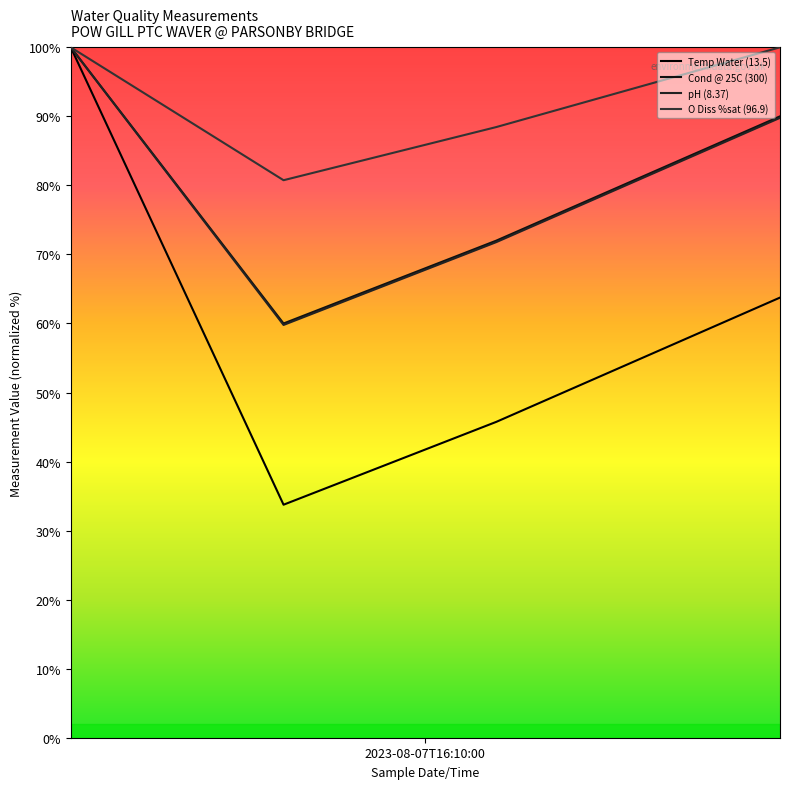

What are all the series names shown in the legend?

Temp Water (13.5), Cond @ 25C (300), pH (8.37), O Diss %sat (96.9)